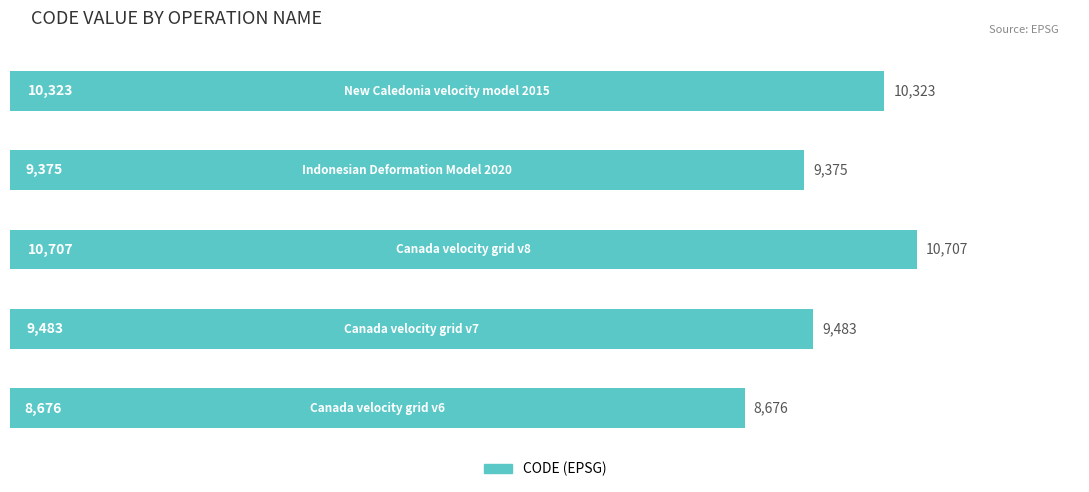

What is the greatest value displayed?

10707